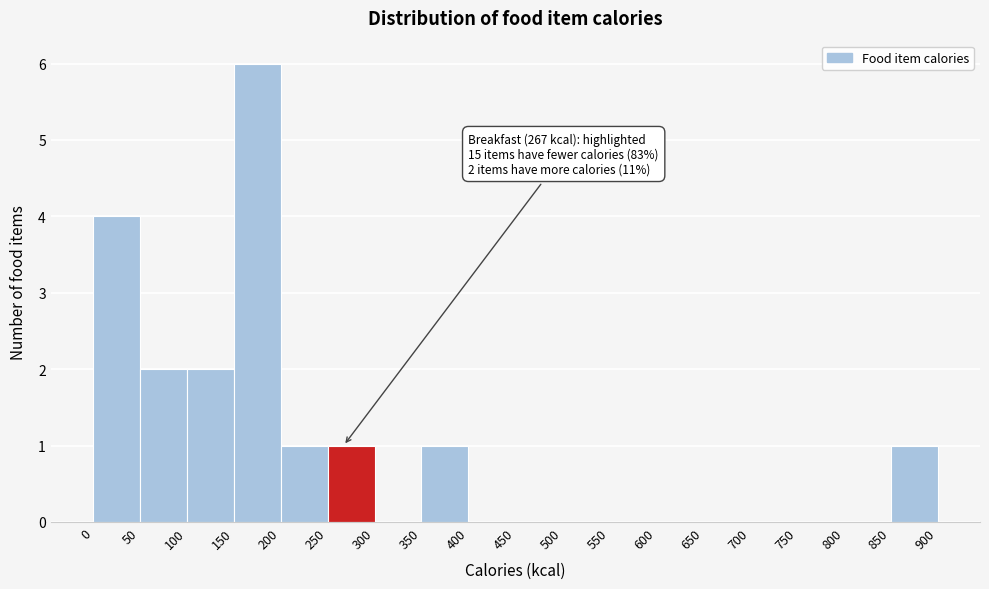

Which range on the x-axis has the tallest bar?

150 to 200